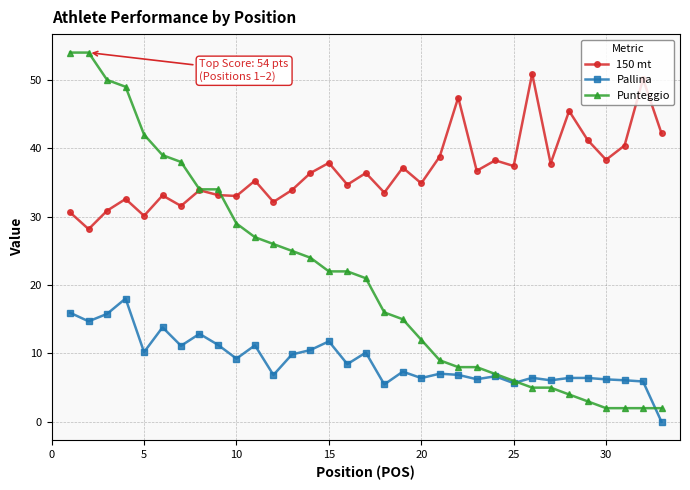

Rank the series by their maximum value, from highest to lowest.

Punteggio, 150 mt, Pallina